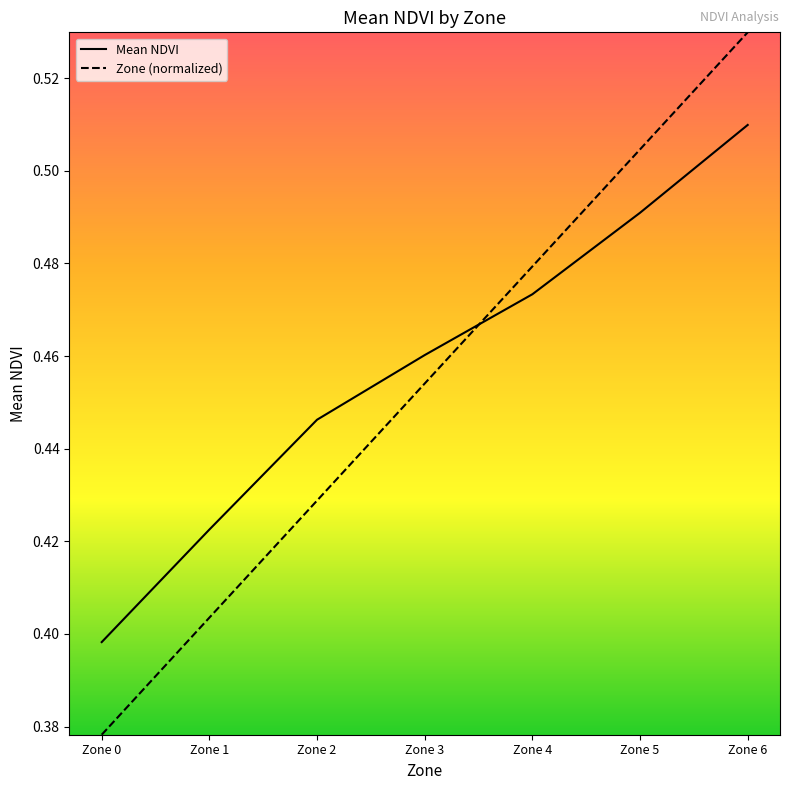

List the series in order of their peak value, highest first.

Zone (normalized), Mean NDVI